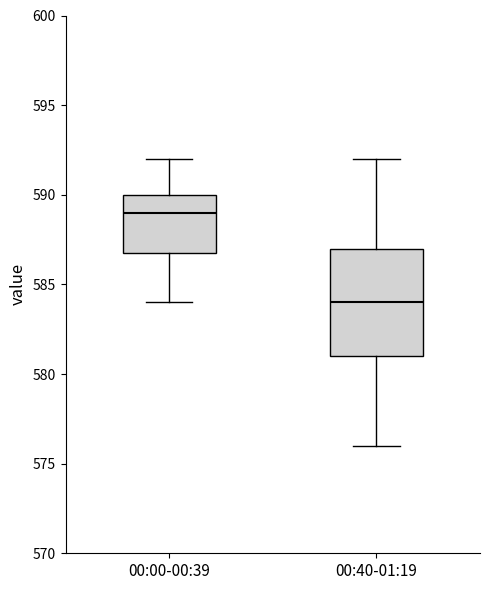

Reading left to right, read every box against the y-axis: the position of its median line, the range the box covers, and the ends of its whiskers. The values are not printed on the chart, so give them approximately, as read against the axis.

00:00-00:39: median 589, box 587 to 590, whiskers 584 to 592
00:40-01:19: median 584, box 581 to 587, whiskers 576 to 592